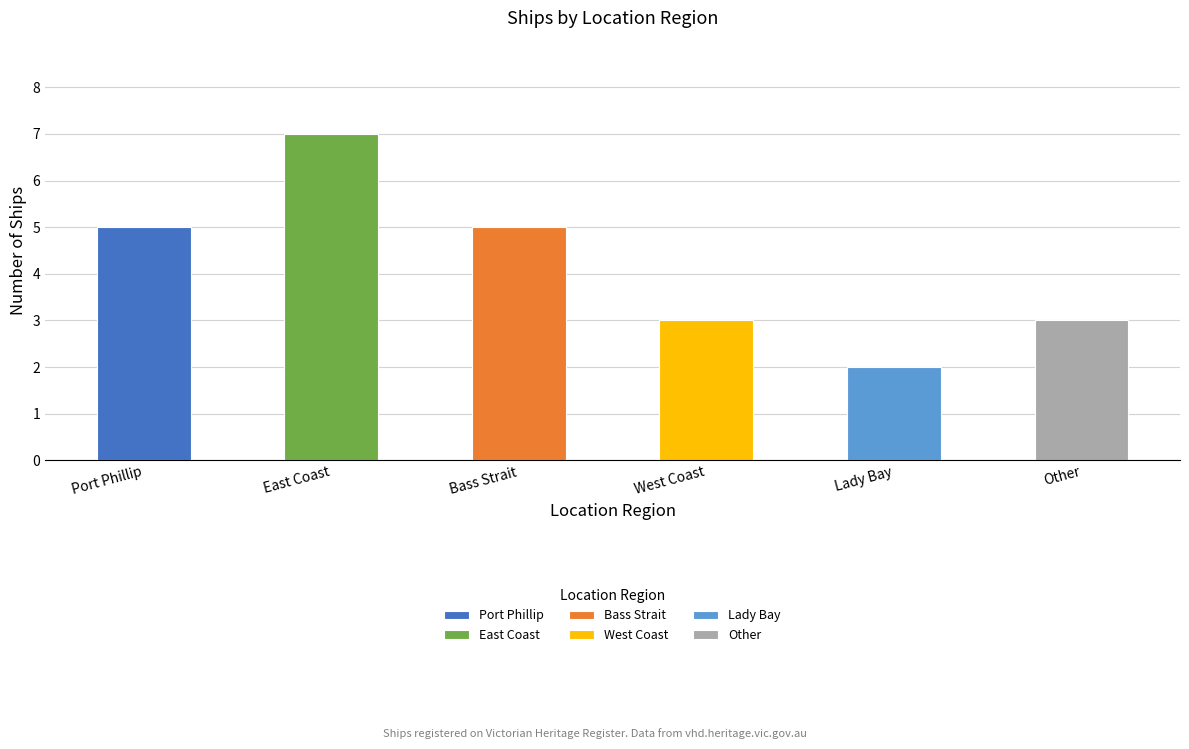

What is the change in value from East Coast to Lady Bay?

-5